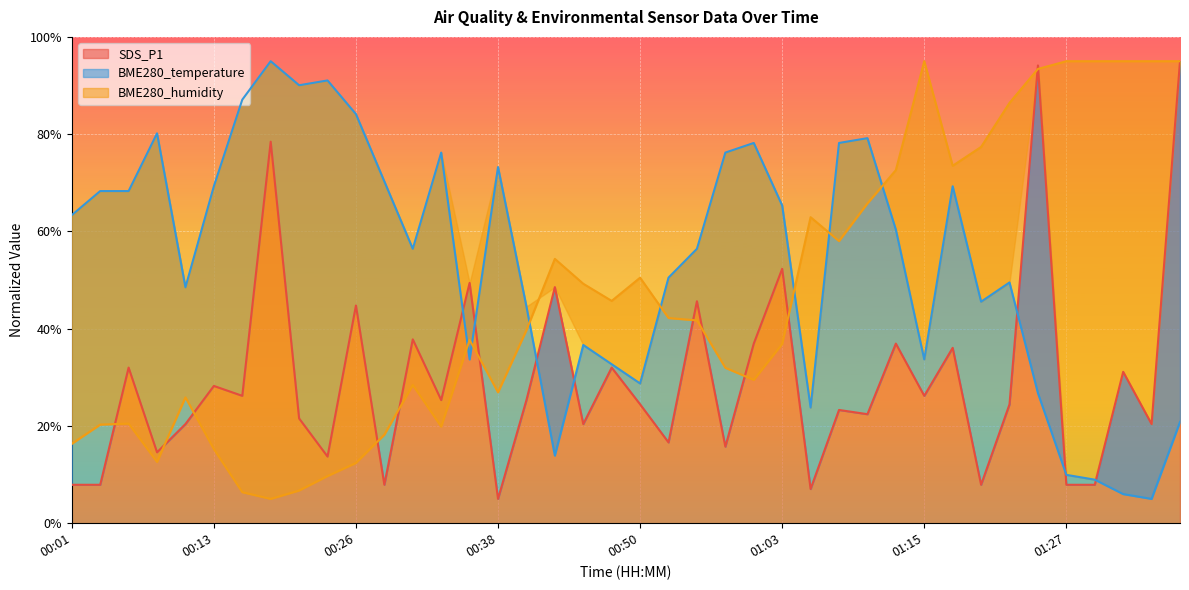

At 01:35, list the series in order from largest to smallest.

BME280_humidity, SDS_P1, BME280_temperature